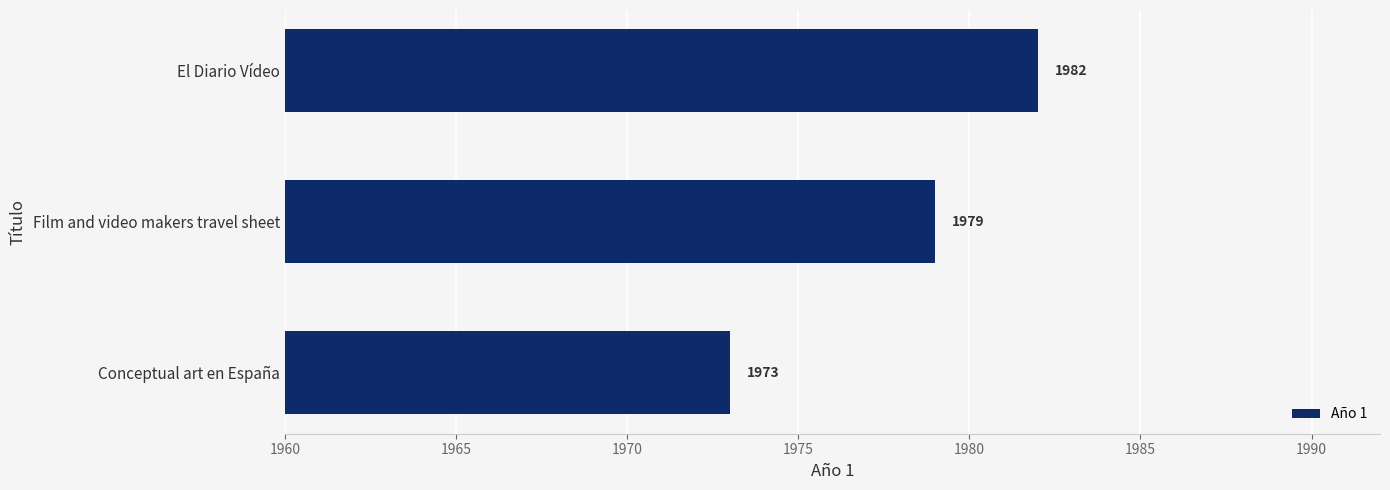

Where is the data nearest to the value 1977?

Film and video makers travel sheet